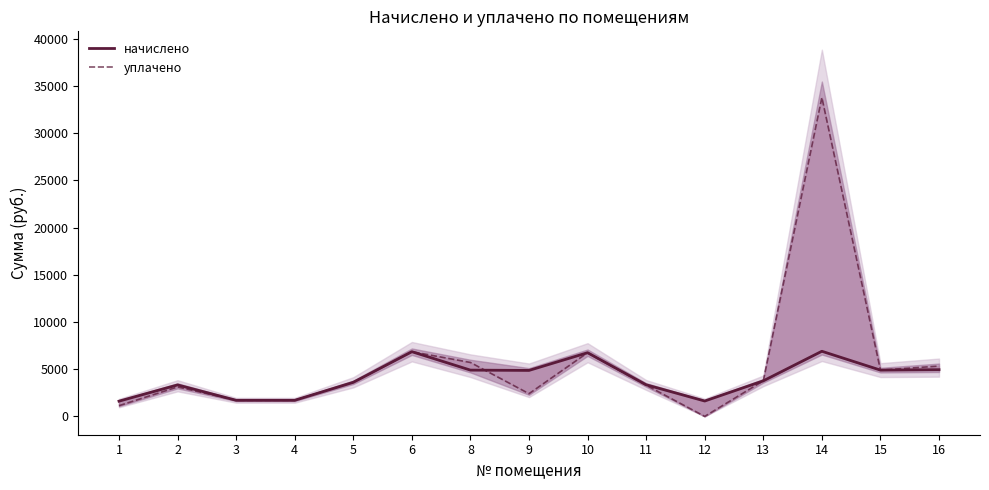

What is the sum of all уплачено values?

84041.9